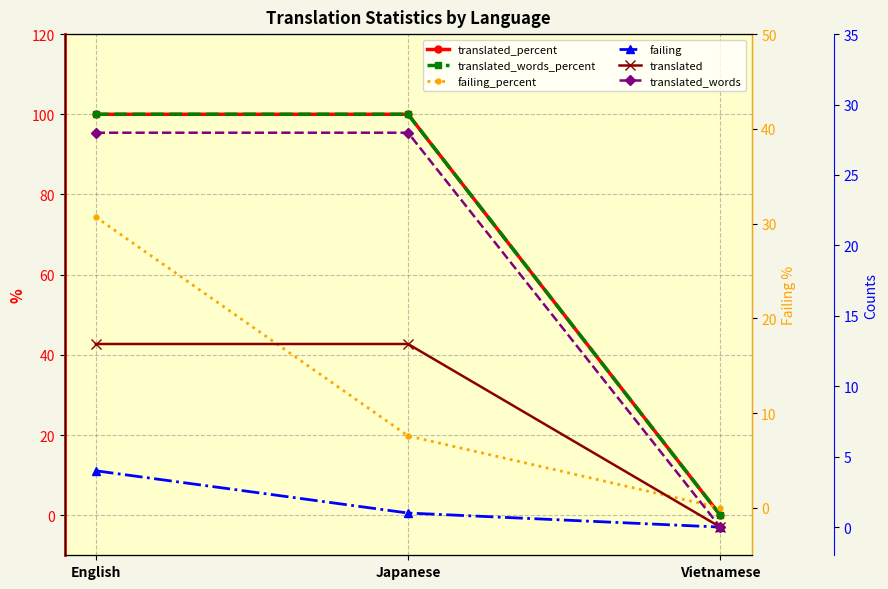

Reading left to right, transcribe all the data shown in this chart.

translated_percent: English=100.0	Japanese=100.0	Vietnamese=0.0
translated_words_percent: English=100.0	Japanese=100.0	Vietnamese=0.0
failing_percent: English=30.7	Japanese=7.6	Vietnamese=0.0
failing: English=4.0	Japanese=1.0	Vietnamese=0.0
translated: English=13.0	Japanese=13.0	Vietnamese=0.0
translated_words: English=28.0	Japanese=28.0	Vietnamese=0.0